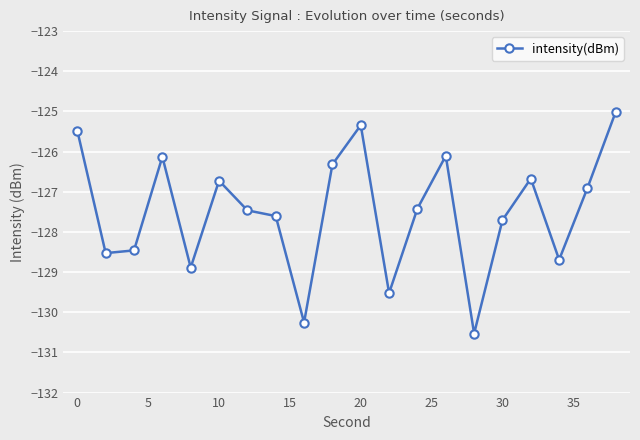

Reading right to left, transcribe all the data shown in this chart.

-125.0	-126.9	-128.7	-126.7	-127.7	-130.5	-126.1	-127.4	-129.5	-125.3	-126.3	-130.3	-127.6	-127.5	-126.7	-128.9	-126.1	-128.5	-128.5	-125.5